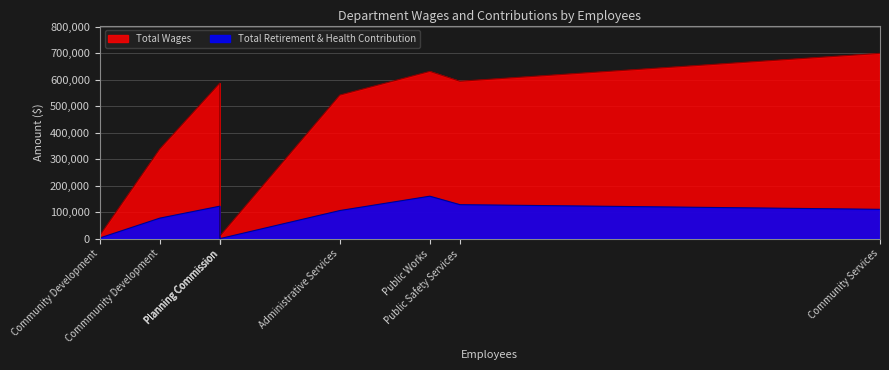

What is the average value of the Total Wages series?

385576